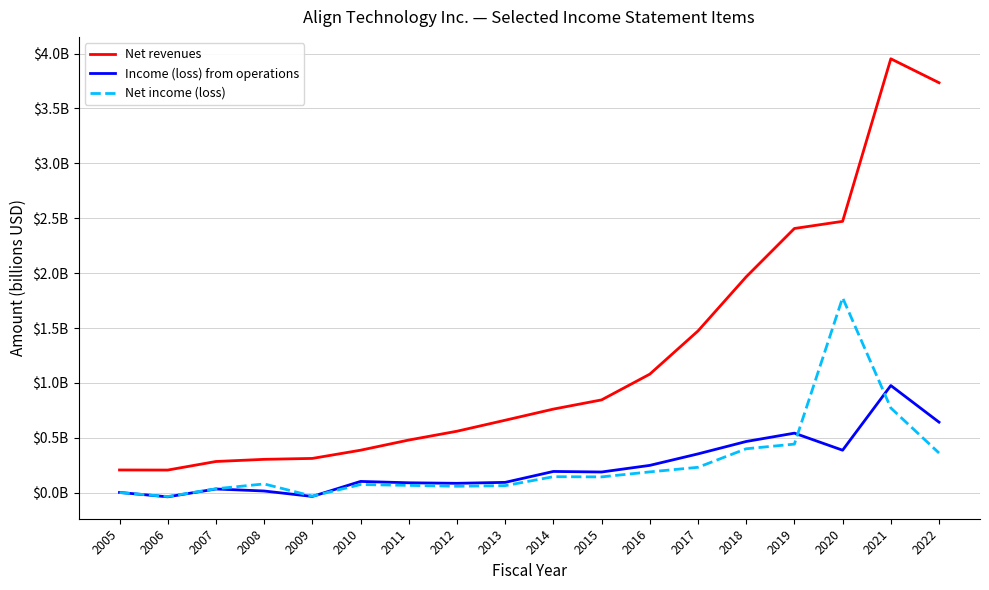

True or false: Net income (loss) and Net revenues intersect in this chart.

False